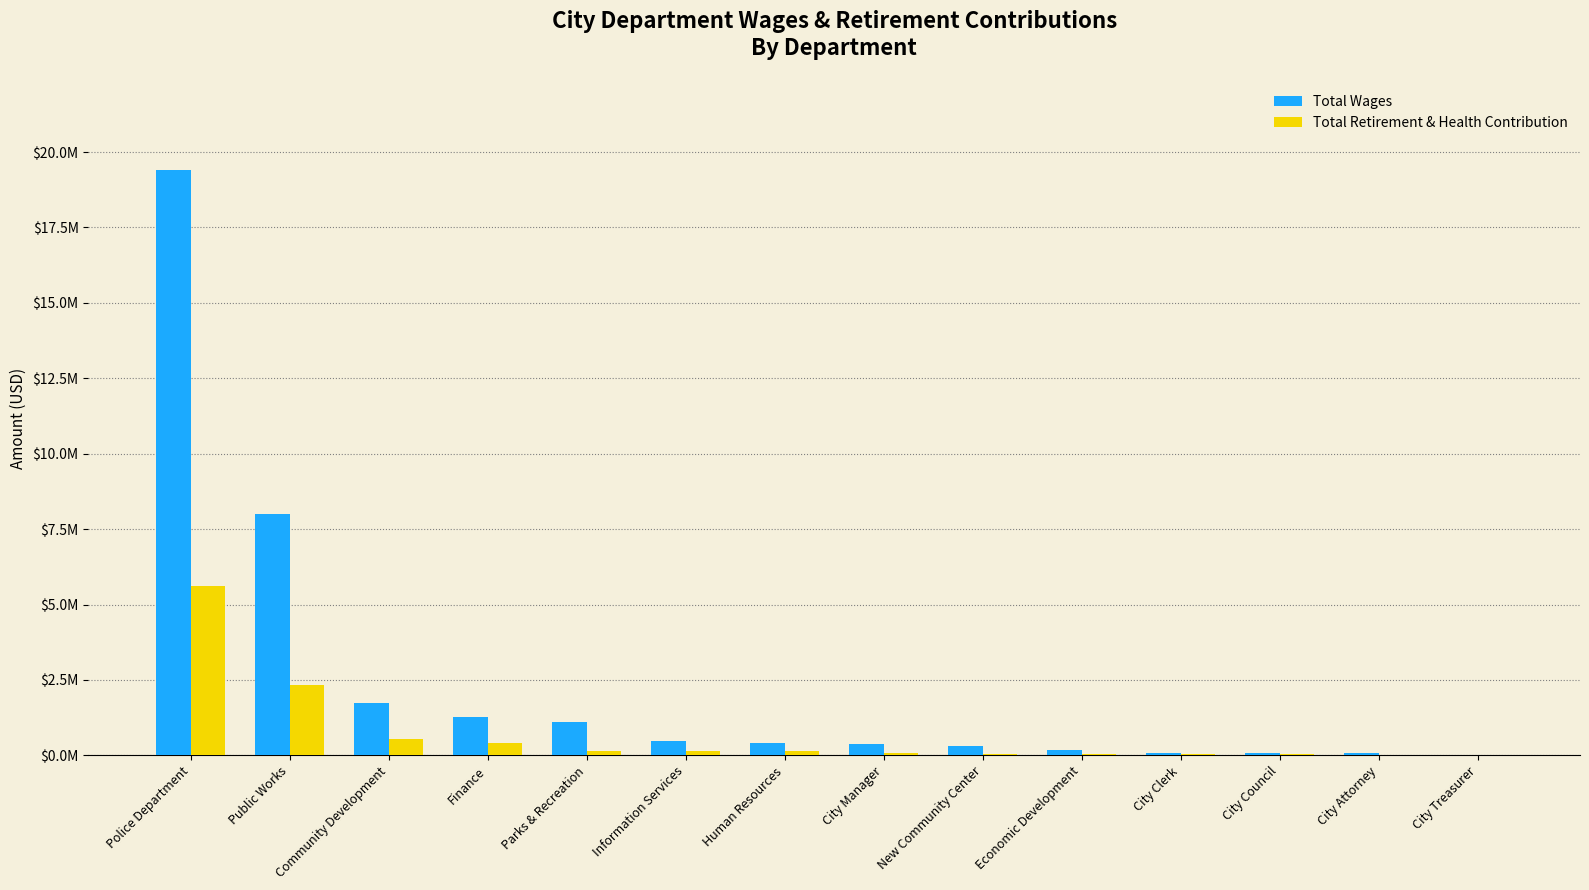

The Total Retirement & Health Contribution series shows 146958 at Parks & Recreation. True or false?

True